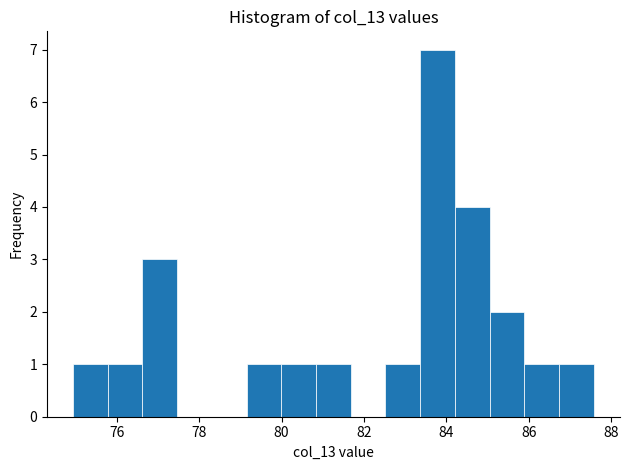

Reading left to right, transcribe this chart: for each bar, give the range it covers on the x-axis and its height. Neither the bar edges nor the heights are printed on the chart, so give them approximately, as read against the axes.

75.0 to 75.8: 1
75.8 to 76.6: 1
76.6 to 77.4: 3
77.4 to 78.4: 0
78.4 to 79.2: 0
79.2 to 80.0: 1
80.0 to 80.8: 1
80.8 to 81.6: 1
81.6 to 82.6: 0
82.6 to 83.4: 1
83.4 to 84.2: 7
84.2 to 85.0: 4
85.0 to 85.8: 2
85.8 to 86.8: 1
86.8 to 87.6: 1